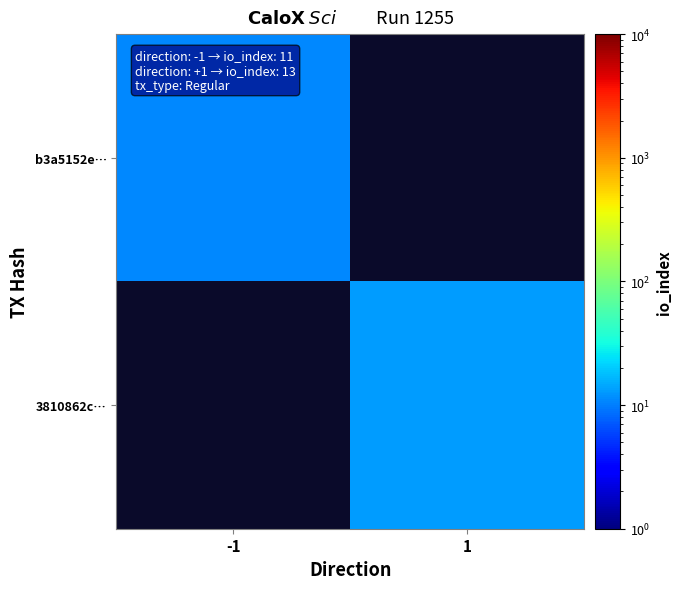

Rank the series at 1 from lowest to highest value.

b3a5152e…, 3810862c…